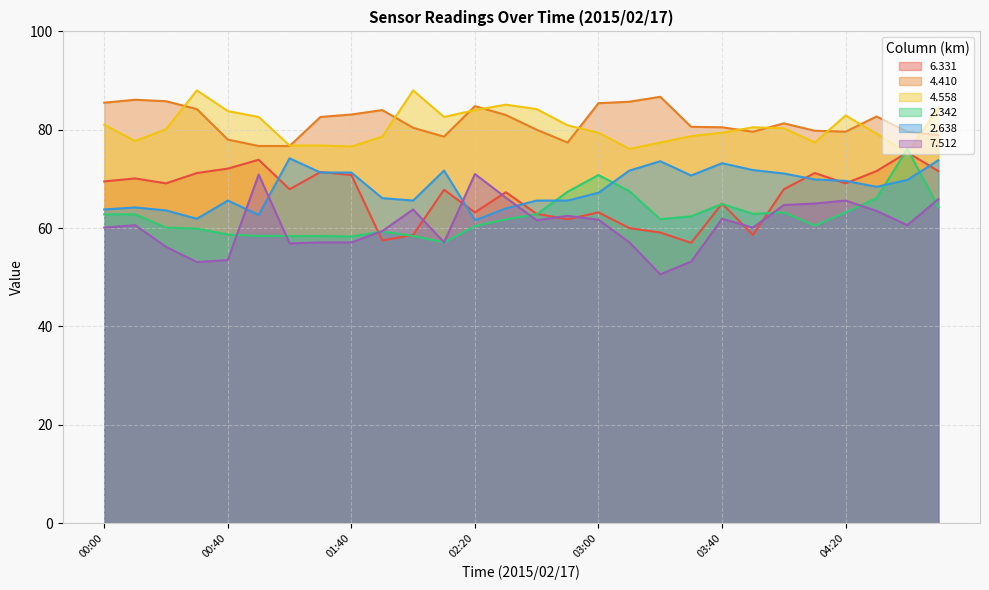

What are all the series names shown in the legend?

6.331, 4.410, 4.558, 2.342, 2.638, 7.512